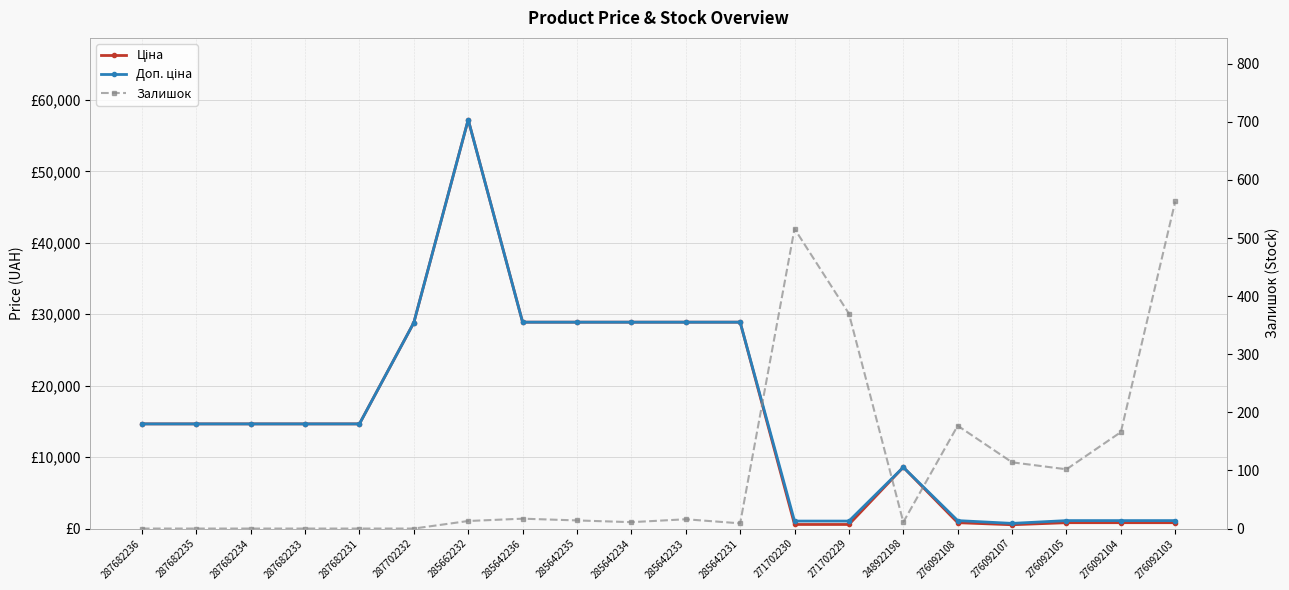

Where does the Ціна series first go above 14649?

287682236